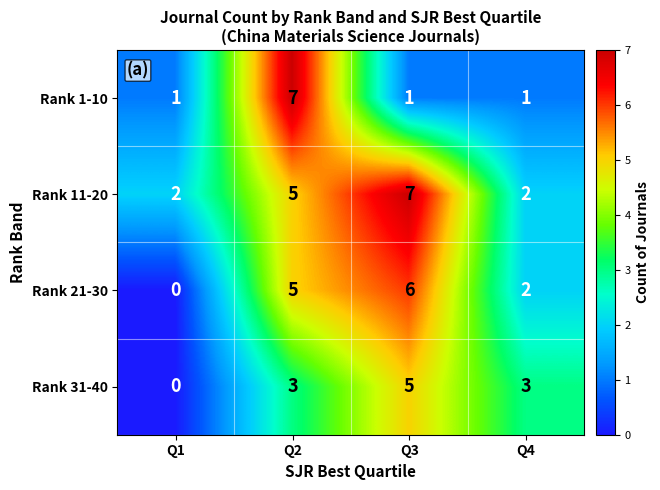

What is the sum of all Rank 1-10 values?

10